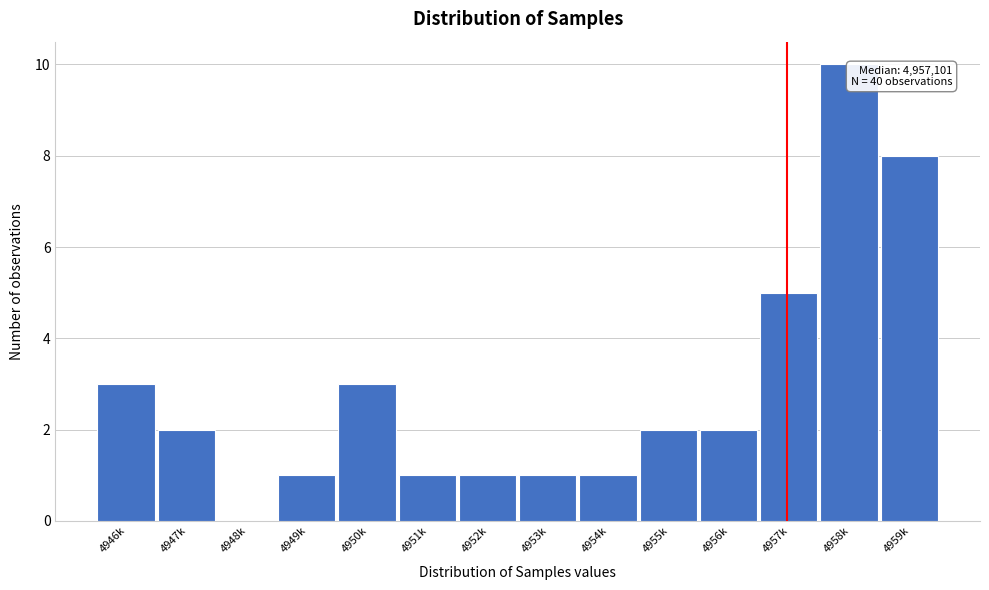

Reading left to right, list all the values displayed in this chart.

4946k=3	4947k=2	4948k=0	4949k=1	4950k=3	4951k=1	4952k=1	4953k=1	4954k=1	4955k=2	4956k=2	4957k=5	4958k=10	4959k=8